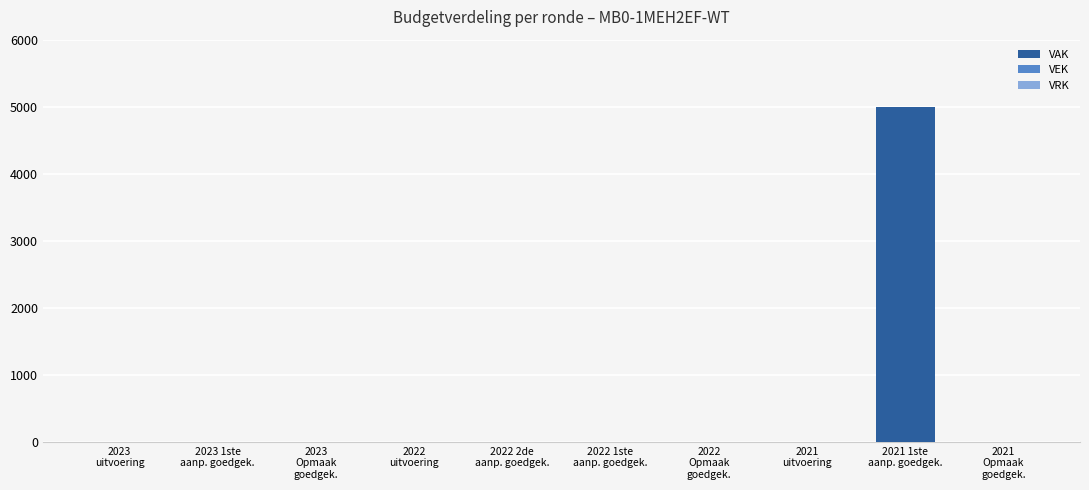

What is the sum of all values?

5000